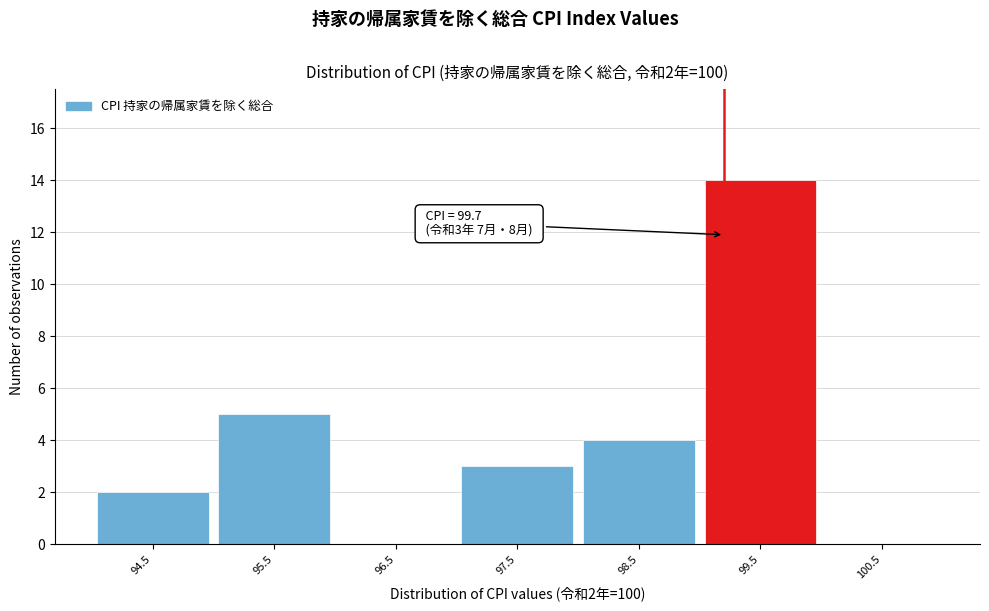

Reading right to left, list all the values displayed in this chart.

100.5=0	99.5=14	98.5=4	97.5=3	96.5=0	95.5=5	94.5=2